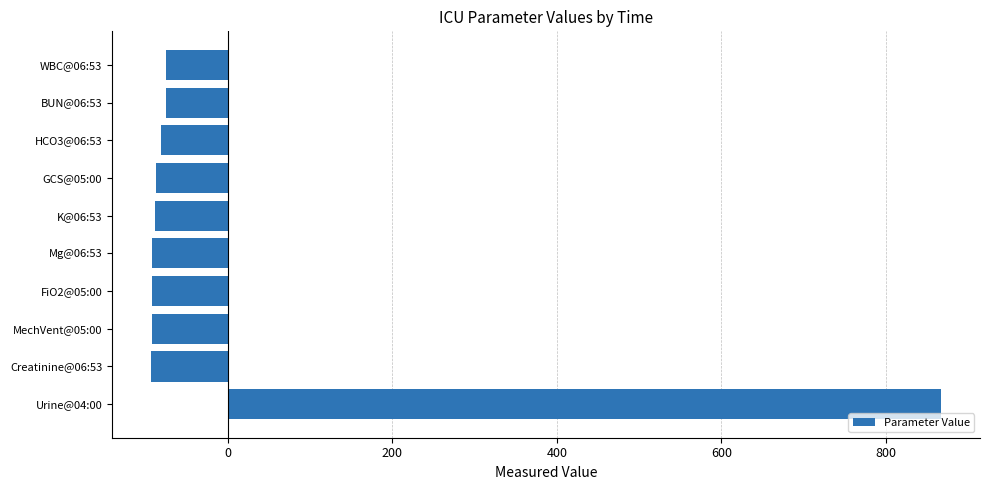

Between BUN@06:53 and Urine@04:00, which is larger?

Urine@04:00